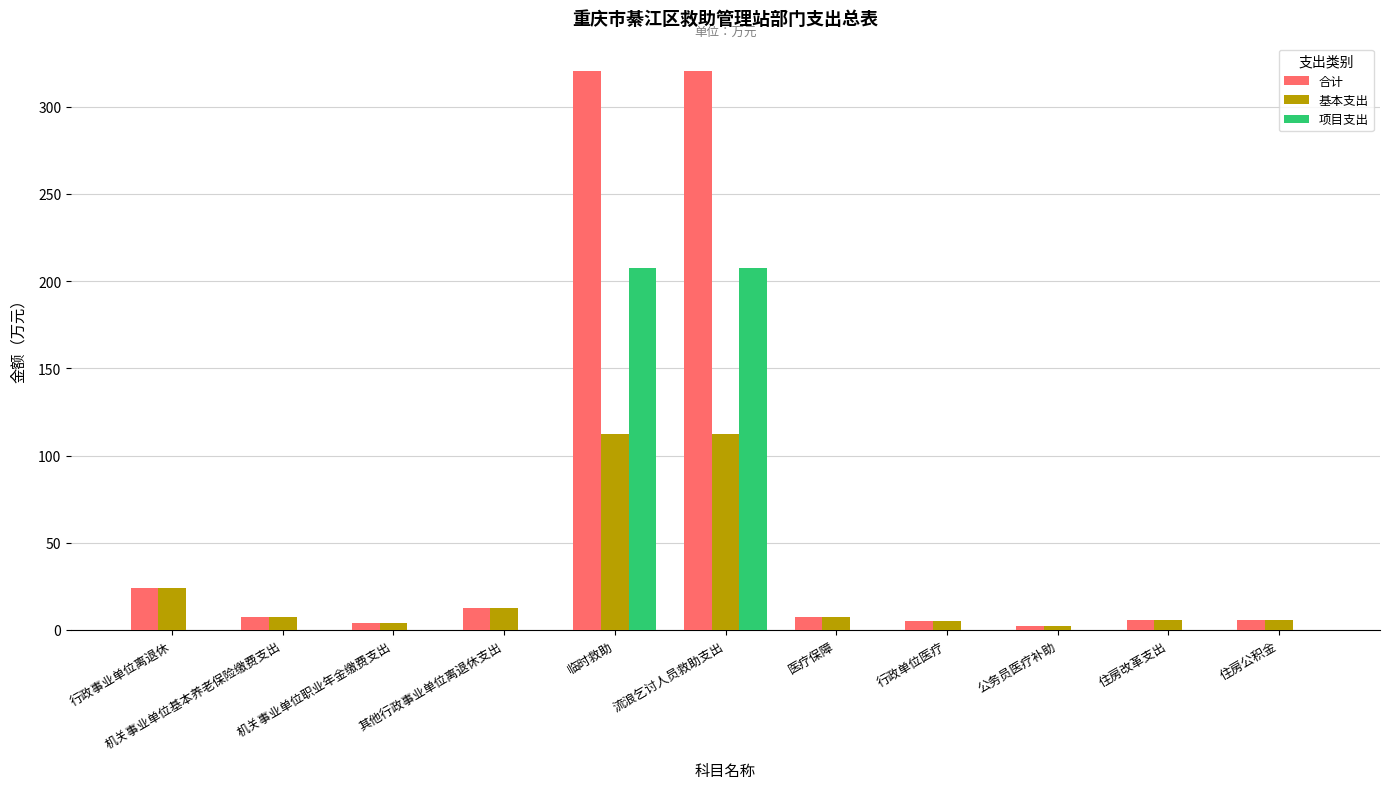

What is the maximum value for 基本支出?

112.5